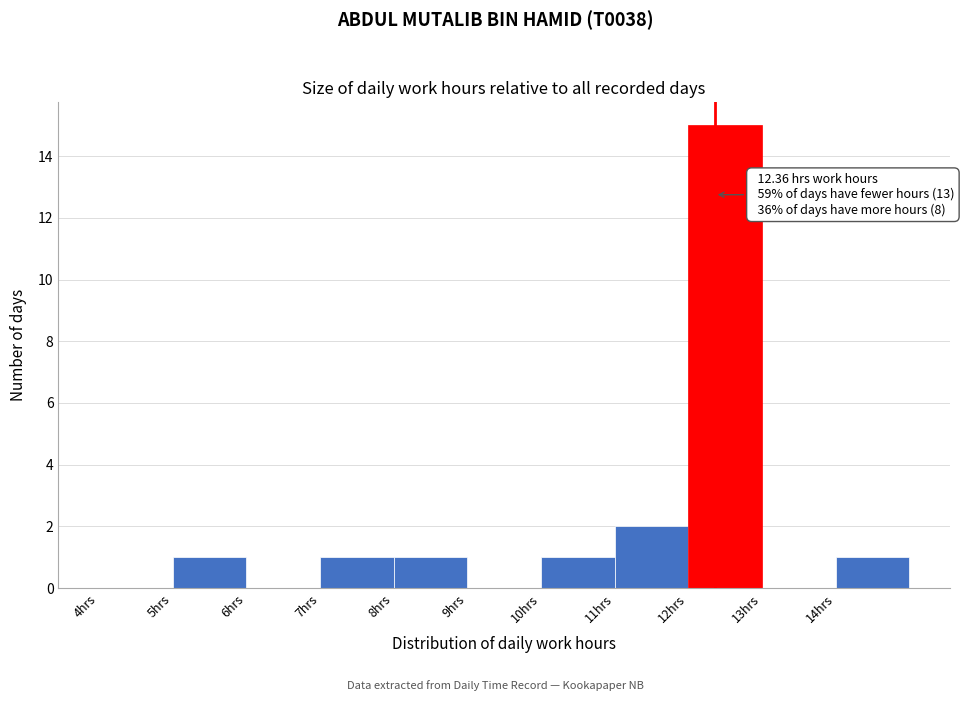

Over which range of the x-axis is the bar tallest?

12 to 13